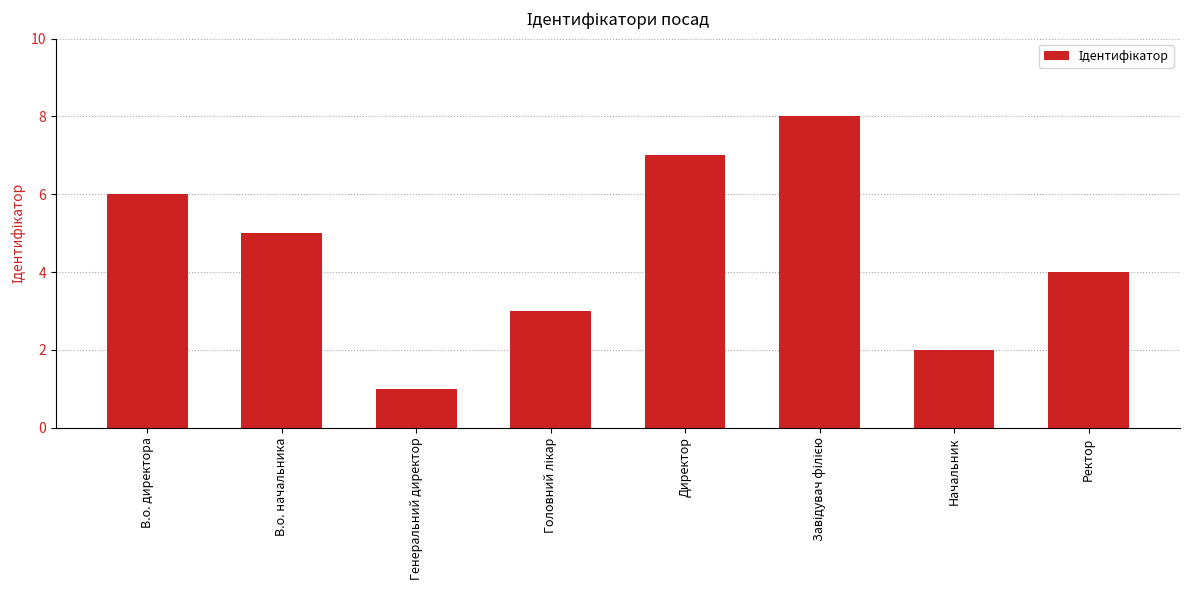

How many data points does each series have?

8